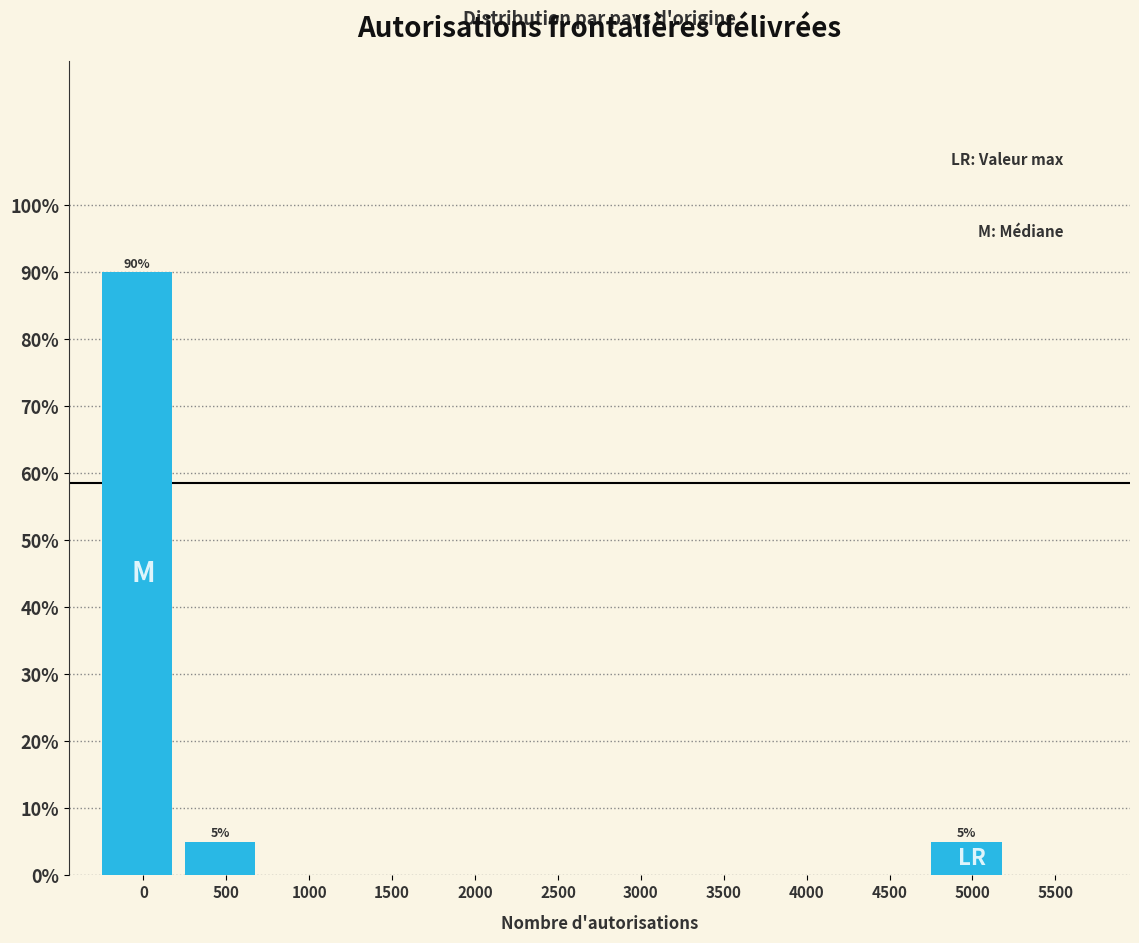

Reading right to left, extract all data points from this chart.

5500=0	5000=5	4500=0	4000=0	3500=0	3000=0	2500=0	2000=0	1500=0	1000=0	500=5	0=90